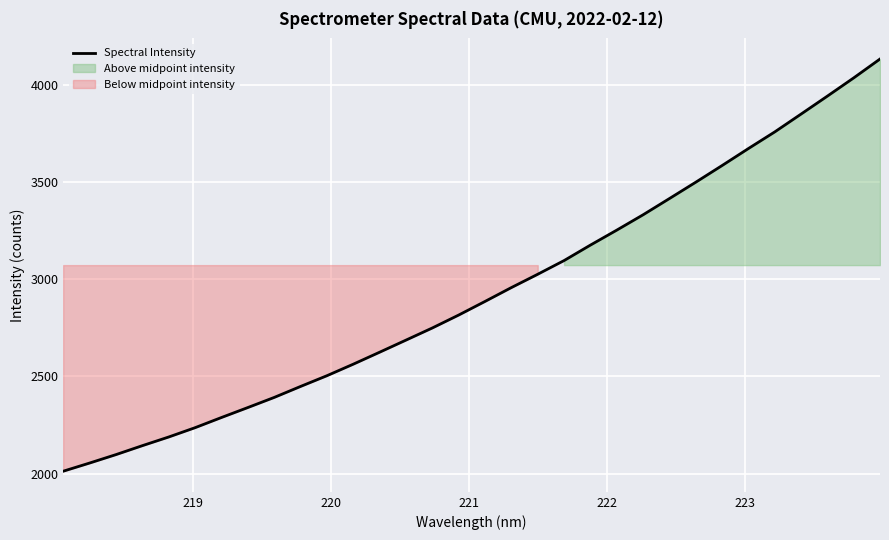

What is the minimum value for Spectral Intensity?

2012.7